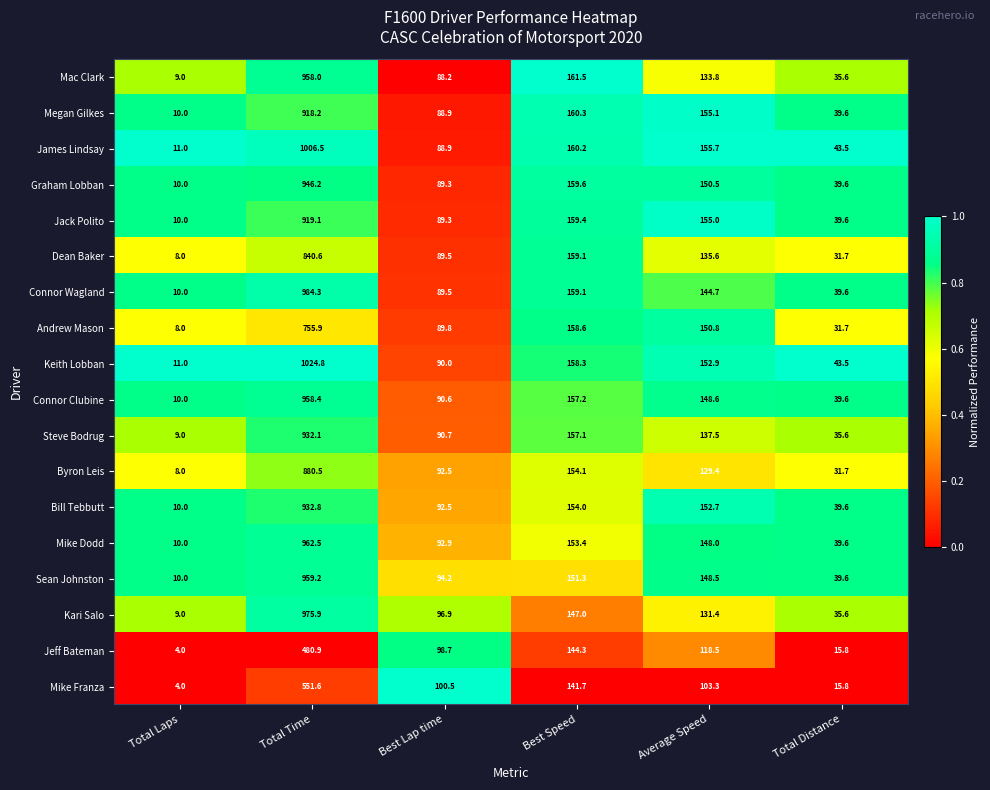

At which category does the chart reach its minimum across all series?

Total Laps